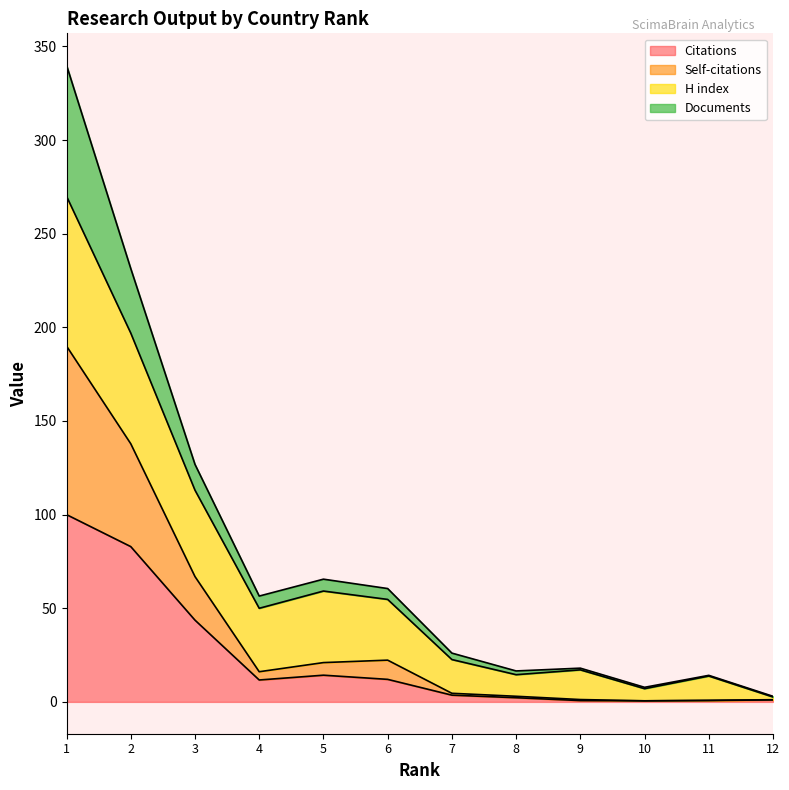

What is the maximum value for Citations?

100.0